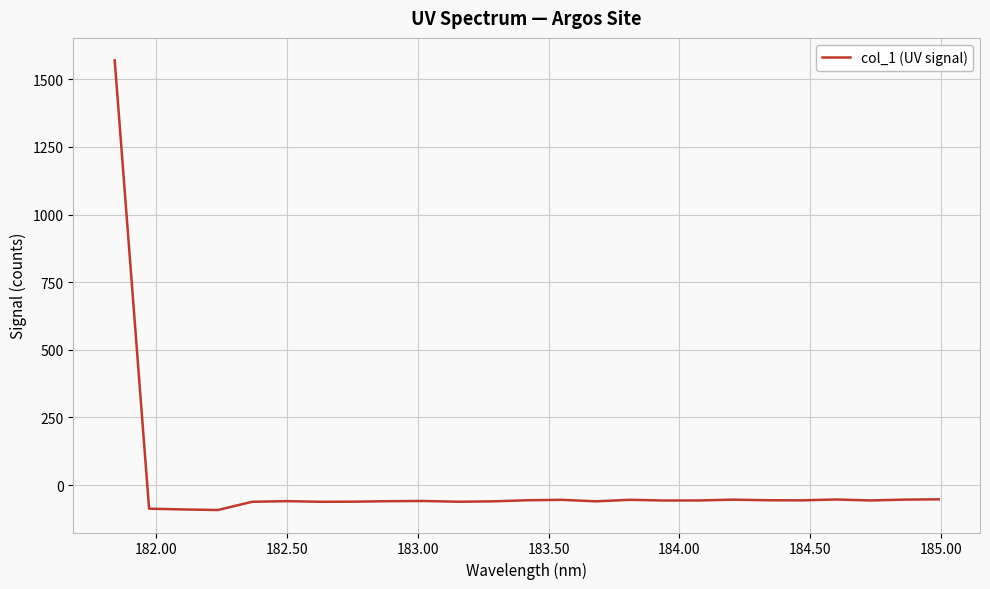

What is the difference between the maximum and minimum values?

1662.3